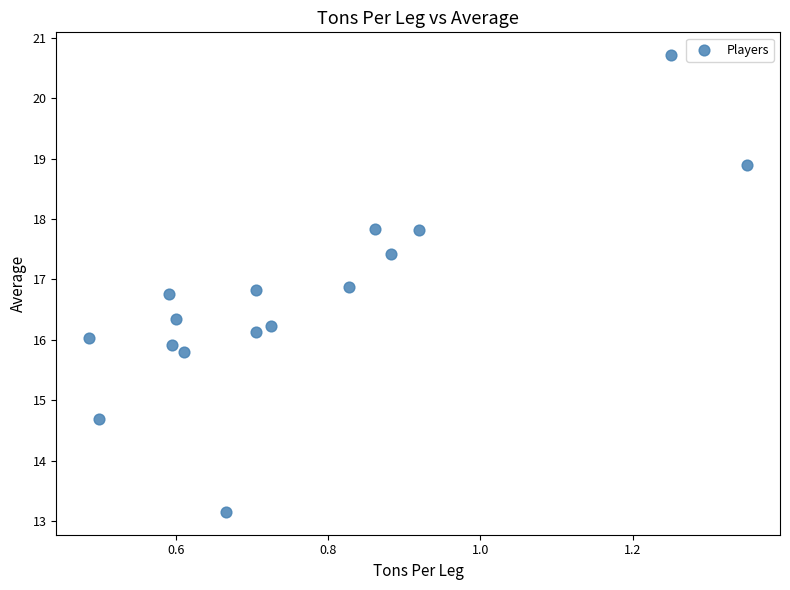

What is the range of X values (max minus min)?

0.9